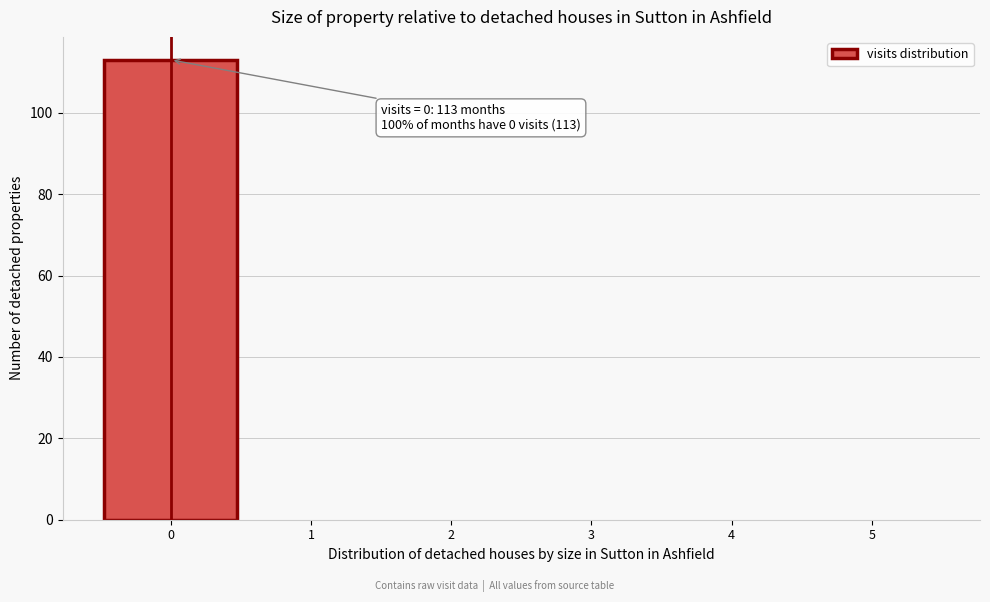

Which range on the x-axis has the tallest bar?

-0.5 to 0.5